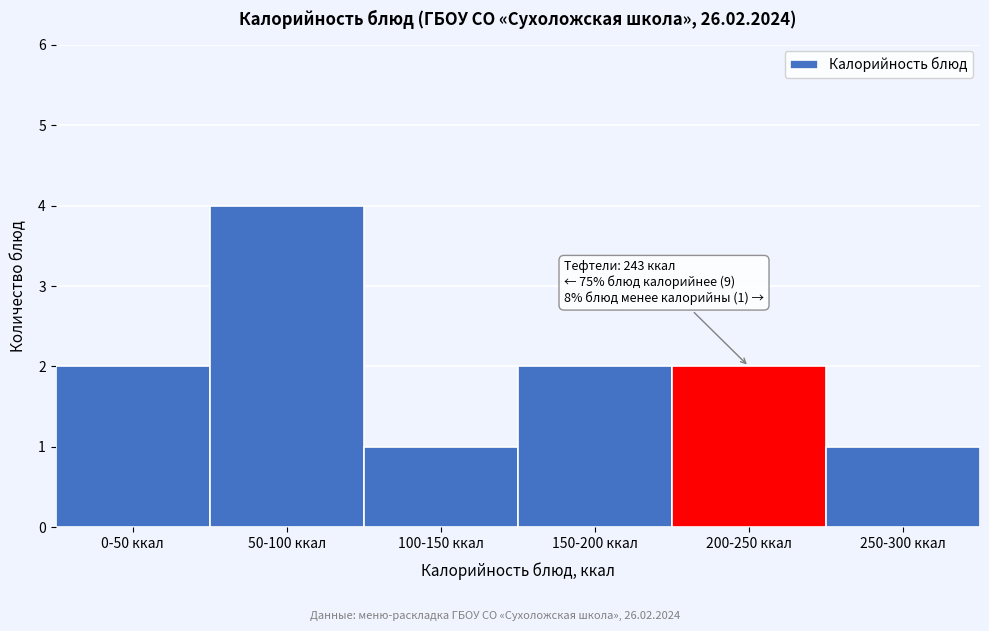

Reading left to right, list all the values displayed in this chart.

2	4	1	2	2	1